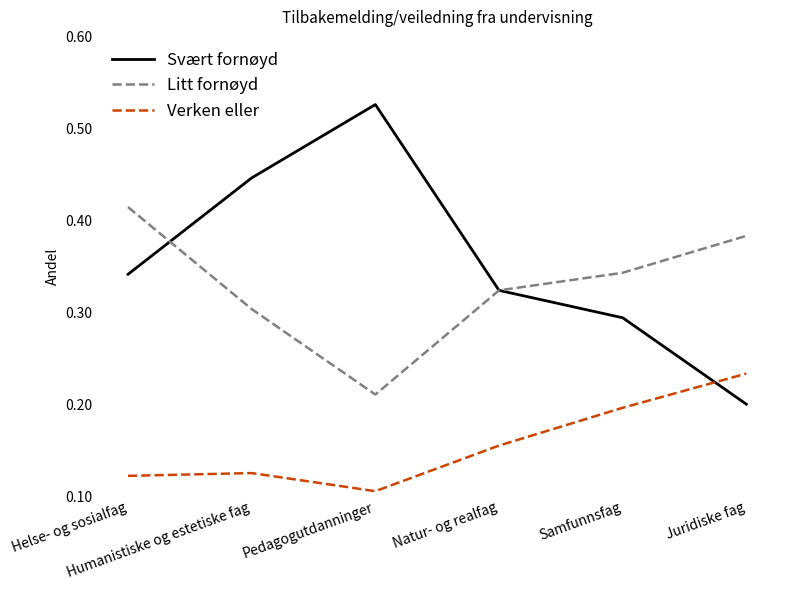

Which series has the widest spread of values?

Svært fornøyd